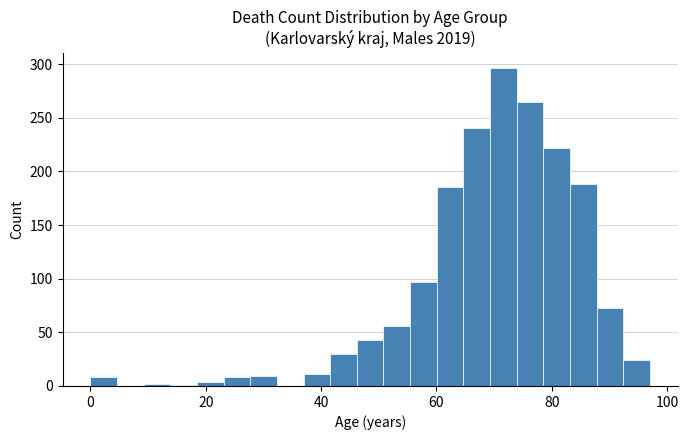

Around what value on the x-axis is the tallest bar? Give the approximate position of its centre, as read against the axis.

72